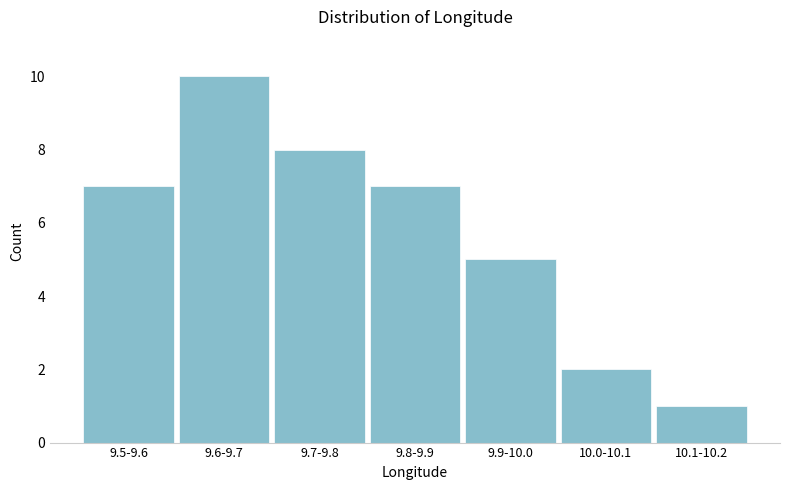

Reading right to left, list all the values displayed in this chart.

1	2	5	7	8	10	7